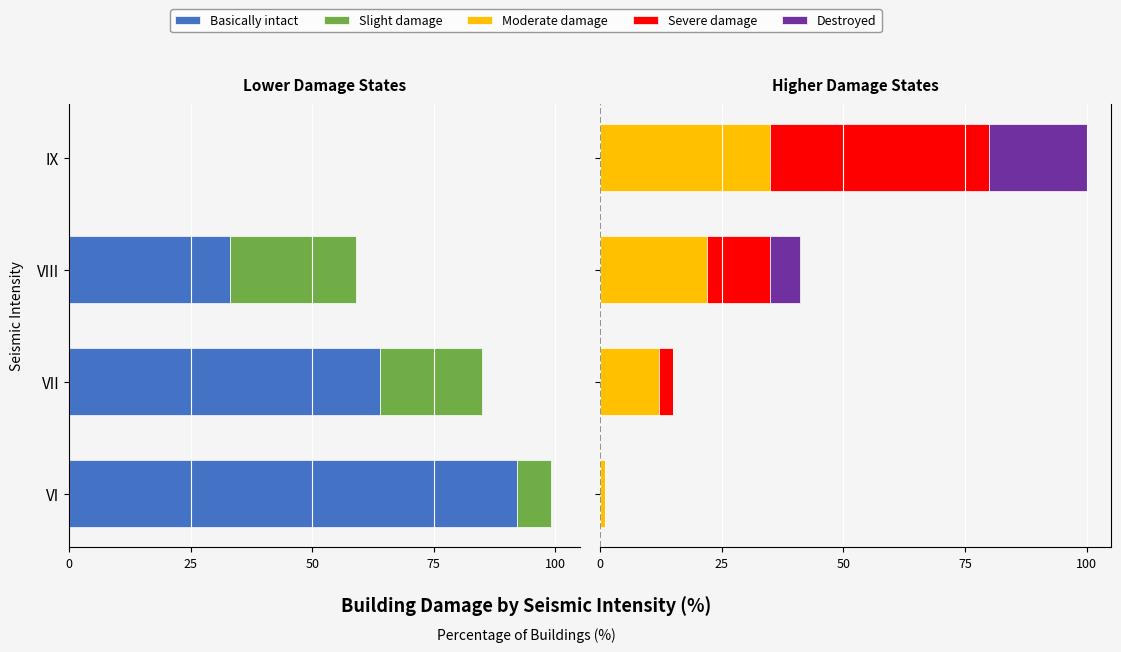

Is it true that Slight damage equals 13 at IX?

False